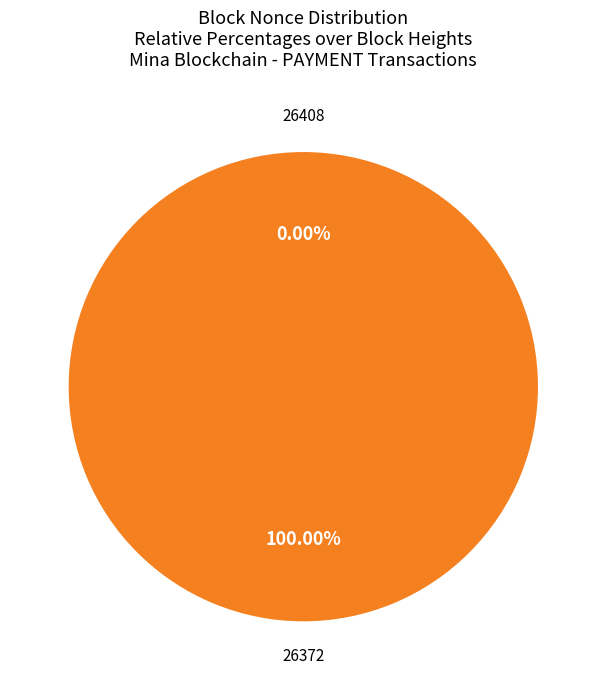

To the nearest percent, what is the average slice percentage?

50%